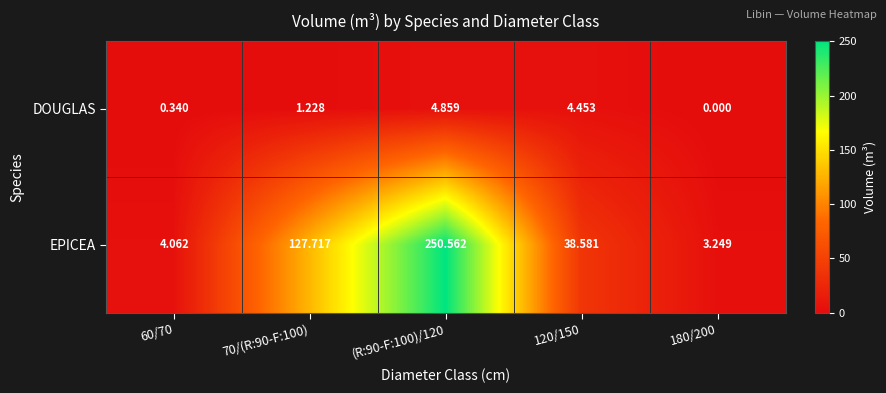

Rank the series at 70/(R:90-F:100) from highest to lowest value.

EPICEA, DOUGLAS